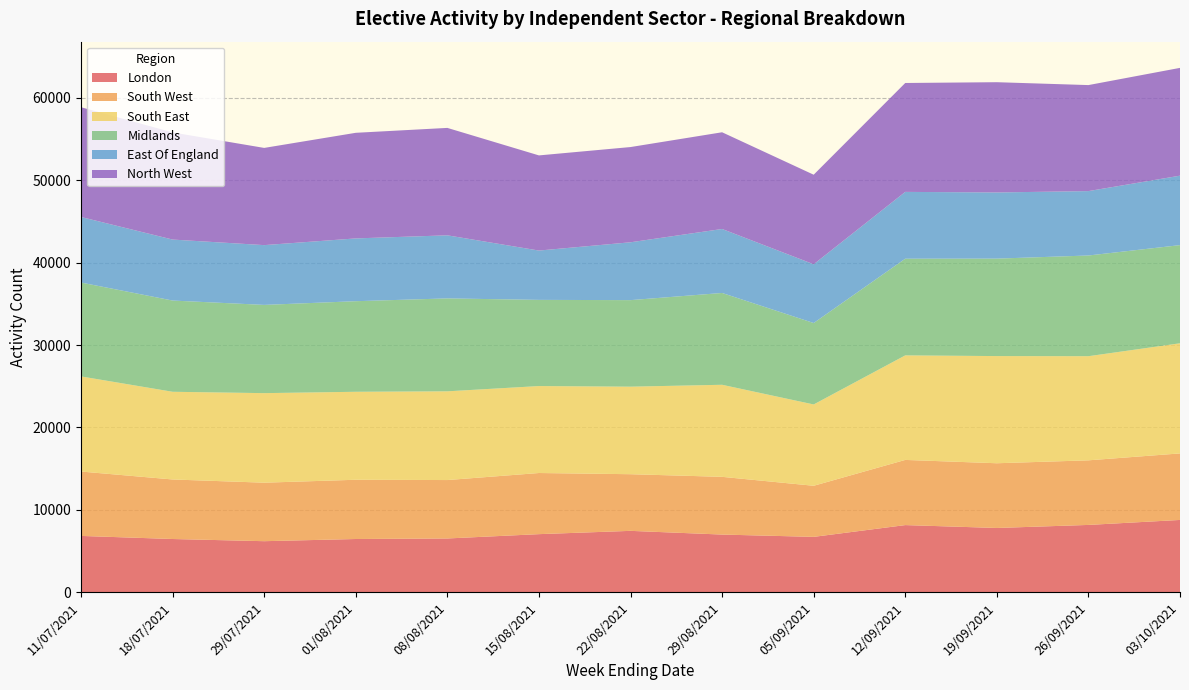

Reading left to right, transcribe all the data shown in this chart.

London: 11/07/2021=6815	18/07/2021=6440	29/07/2021=6175	01/08/2021=6440	08/08/2021=6505	15/08/2021=7030	22/08/2021=7430	29/08/2021=6980	05/09/2021=6700	12/09/2021=8130	19/09/2021=7780	26/09/2021=8150	03/10/2021=8755
South West: 11/07/2021=7820	18/07/2021=7230	29/07/2021=7105	01/08/2021=7195	08/08/2021=7095	15/08/2021=7425	22/08/2021=6880	29/08/2021=7010	05/09/2021=6205	12/09/2021=7915	19/09/2021=7860	26/09/2021=7845	03/10/2021=8080
South East: 11/07/2021=11550	18/07/2021=10650	29/07/2021=10875	01/08/2021=10685	08/08/2021=10775	15/08/2021=10560	22/08/2021=10630	29/08/2021=11180	05/09/2021=9875	12/09/2021=12695	19/09/2021=13015	26/09/2021=12645	03/10/2021=13375
Midlands: 11/07/2021=11400	18/07/2021=11080	29/07/2021=10715	01/08/2021=11000	08/08/2021=11285	15/08/2021=10465	22/08/2021=10510	29/08/2021=11150	05/09/2021=9890	12/09/2021=11740	19/09/2021=11835	26/09/2021=12230	03/10/2021=11920
East Of England: 11/07/2021=7960	18/07/2021=7405	29/07/2021=7260	01/08/2021=7625	08/08/2021=7660	15/08/2021=5990	22/08/2021=7025	29/08/2021=7770	05/09/2021=7135	12/09/2021=8115	19/09/2021=8035	26/09/2021=7820	03/10/2021=8435
North West: 11/07/2021=13330	18/07/2021=13010	29/07/2021=11805	01/08/2021=12825	08/08/2021=13045	15/08/2021=11555	22/08/2021=11565	29/08/2021=11745	05/09/2021=10875	12/09/2021=13225	19/09/2021=13390	26/09/2021=12875	03/10/2021=13090